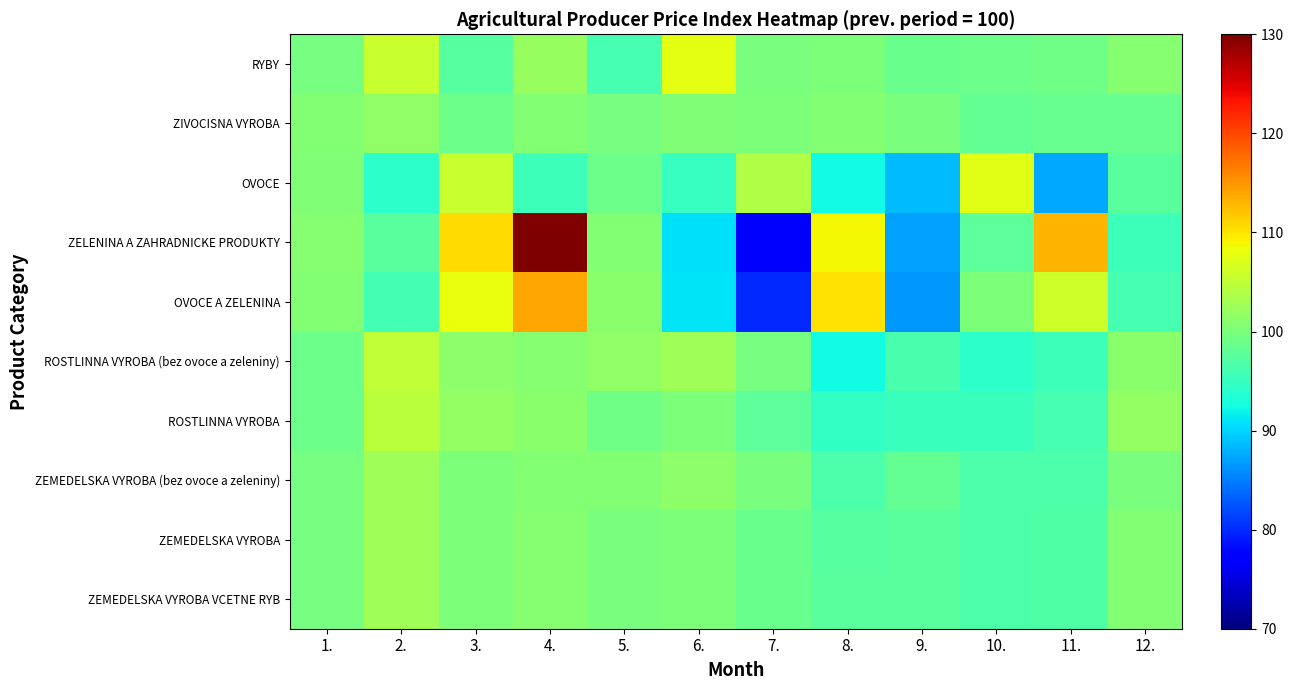

Reading right to left, what are all the values shown in this chart?

ZEMEDELSKA VYROBA VCETNE RYB: 12.=100.5	11.=96.9	10.=96.6	9.=97.5	8.=97.5	7.=98.6	6.=100.2	5.=99.9	4.=100.8	3.=100.2	2.=102.6	1.=99.6
ZEMEDELSKA VYROBA: 12.=100.5	11.=96.9	10.=96.6	9.=97.5	8.=97.4	7.=98.6	6.=100.1	5.=99.9	4.=100.9	3.=100.2	2.=102.6	1.=99.6
ZEMEDELSKA VYROBA (bez ovoce a zeleniny): 12.=99.9	11.=96.7	10.=96.6	9.=98.2	8.=96.5	7.=99.8	6.=101.3	5.=100.5	4.=100.7	3.=100.1	2.=102.7	1.=99.6
ROSTLINNA VYROBA: 12.=101.7	11.=96.2	10.=95.3	9.=95.1	8.=94.7	7.=97.7	6.=100.0	5.=99.2	4.=101.1	3.=101.8	2.=104.6	1.=99.0
ROSTLINNA VYROBA (bez ovoce a zeleniny): 12.=101.0	11.=95.5	10.=94.2	9.=96.4	8.=92.3	7.=99.7	6.=102.7	5.=101.5	4.=100.8	3.=101.3	2.=105.1	1.=98.9
OVOCE A ZELENINA: 12.=96.1	11.=106.0	10.=100.2	9.=86.6	8.=110.1	7.=79.9	6.=90.9	5.=101.0	4.=113.9	3.=108.0	2.=95.8	1.=100.6
ZELENINA A ZAHRADNICKE PRODUKTY: 12.=95.5	11.=113.1	10.=97.7	9.=86.9	8.=108.9	7.=77.5	6.=90.7	5.=100.6	4.=130.0	3.=110.7	2.=97.5	1.=100.8
OVOCE: 12.=97.5	11.=87.4	10.=107.3	9.=88.7	8.=92.3	7.=103.8	6.=95.0	5.=99.0	4.=95.5	3.=105.6	2.=94.3	1.=100.4
ZIVOCISNA VYROBA: 12.=98.4	11.=98.4	10.=98.3	9.=99.8	8.=100.5	7.=100.0	6.=100.3	5.=99.7	4.=100.5	3.=99.0	2.=101.5	1.=100.5
RYBY: 12.=100.9	11.=99.1	10.=99.0	9.=98.8	8.=100.0	7.=99.8	6.=107.5	5.=96.1	4.=101.9	3.=97.4	2.=105.5	1.=99.6